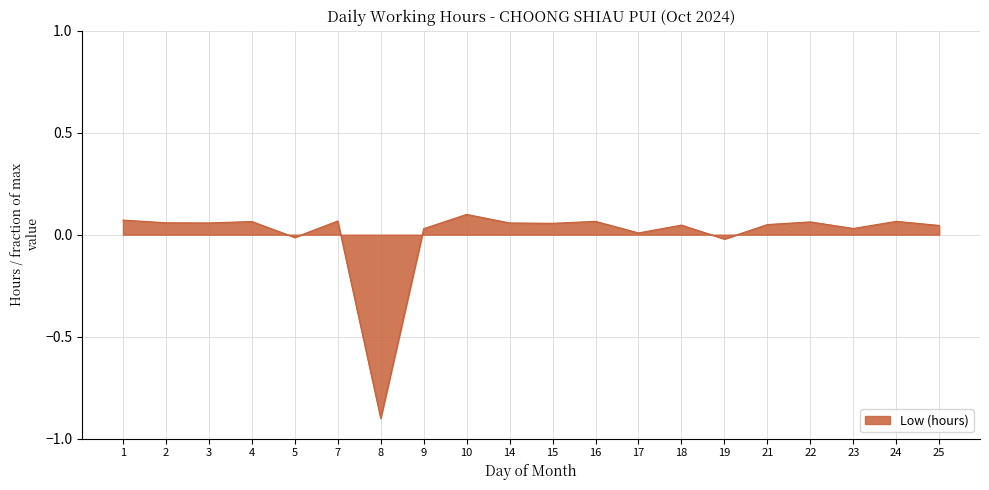

Which label corresponds to the smallest value in the chart?

8